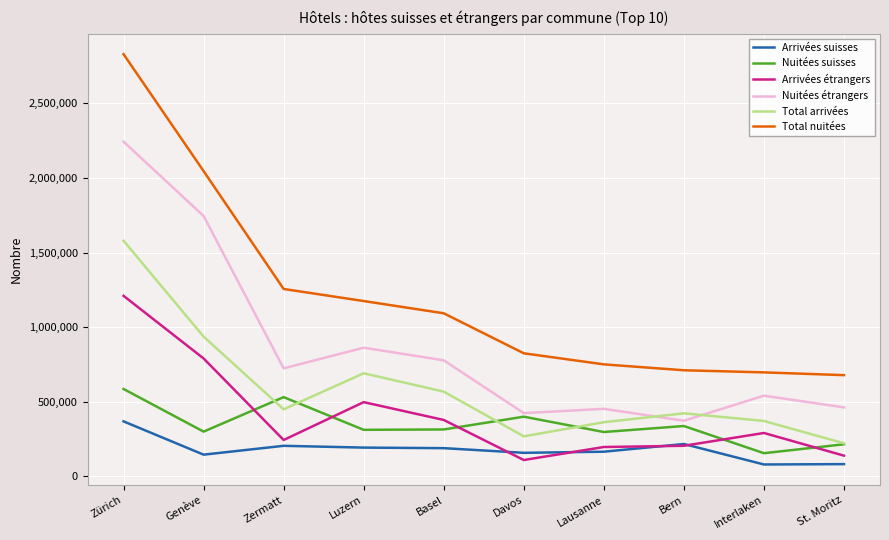

What value does the Arrivées étrangers series have at Davos?

110355